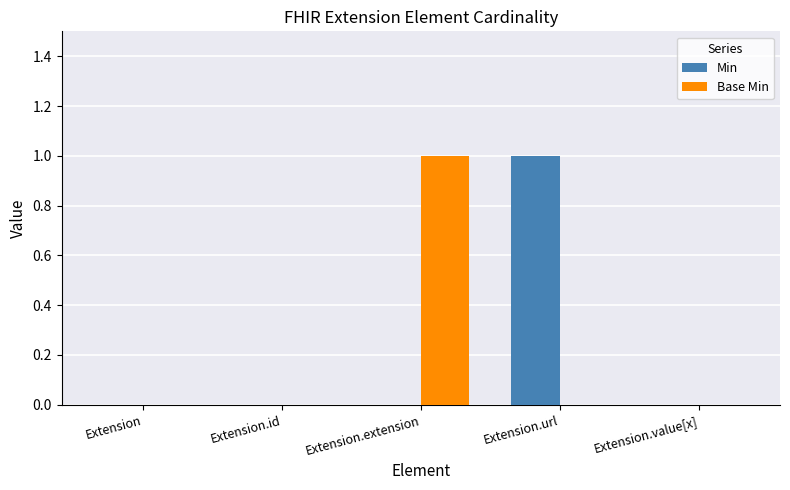

Is it true that Base Min equals 0 at Extension.url?

True